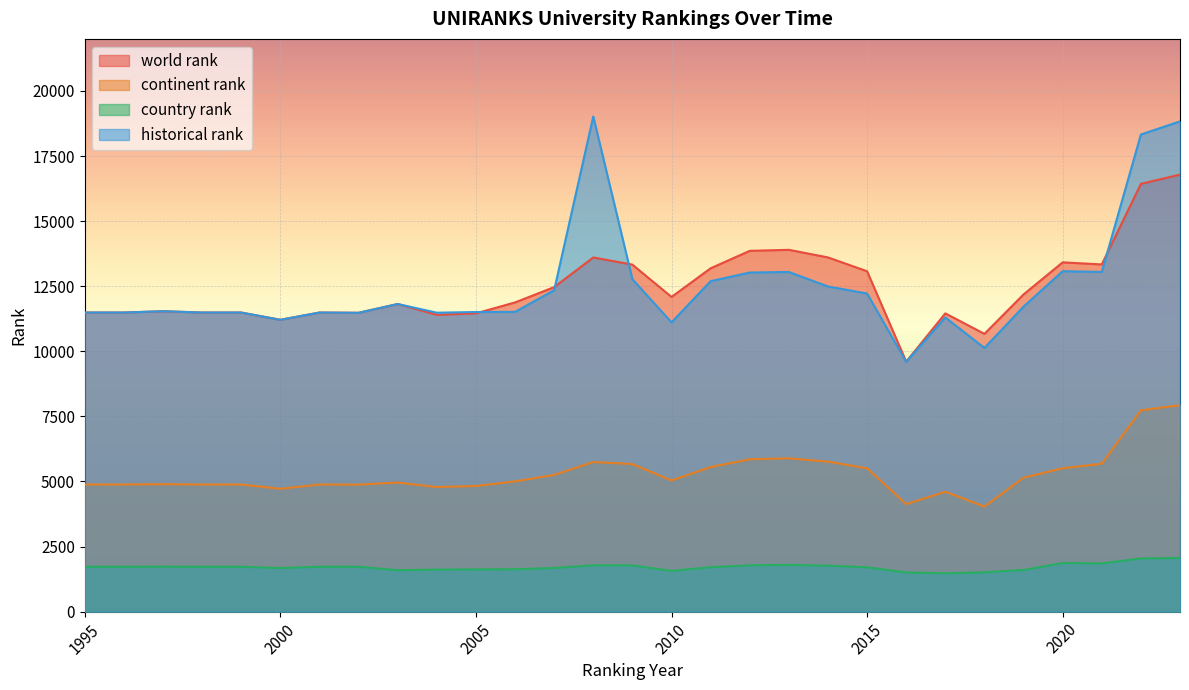

What is the minimum value shown in the chart?

1472.0